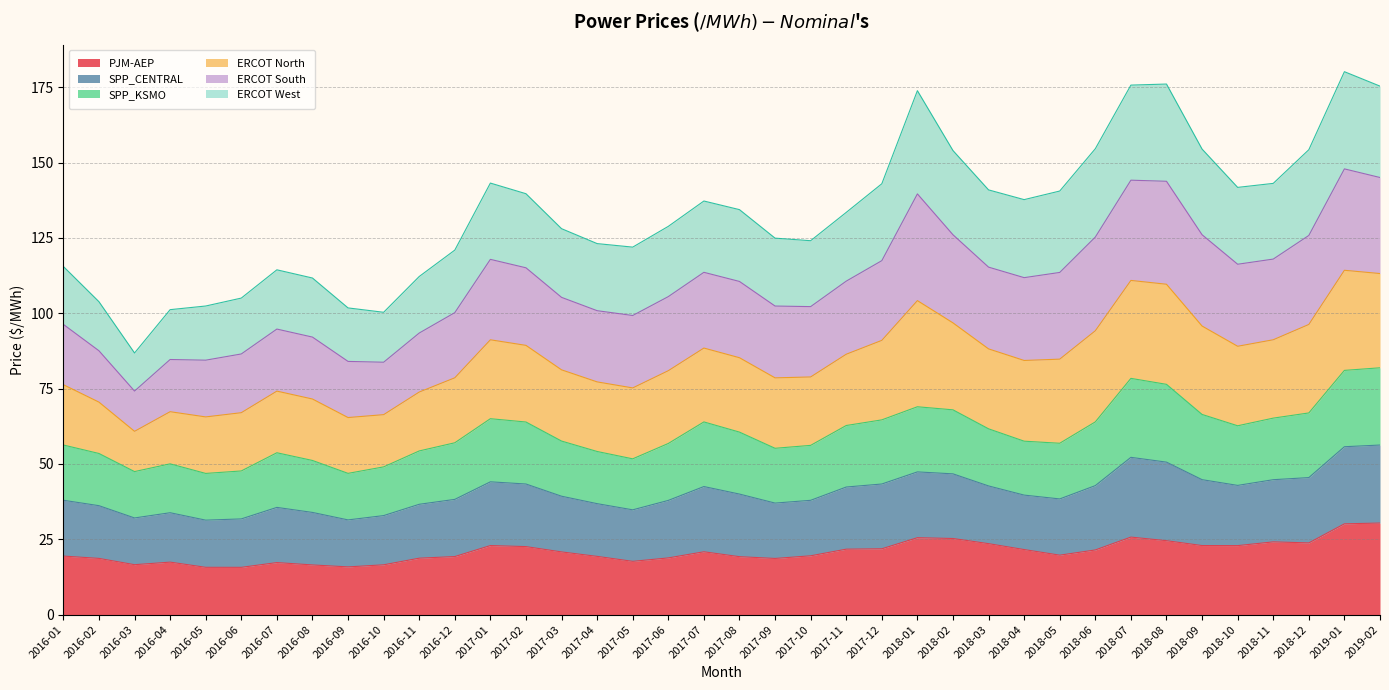

Is it true that PJM-AEP equals 16.5 at 2016-10?

True